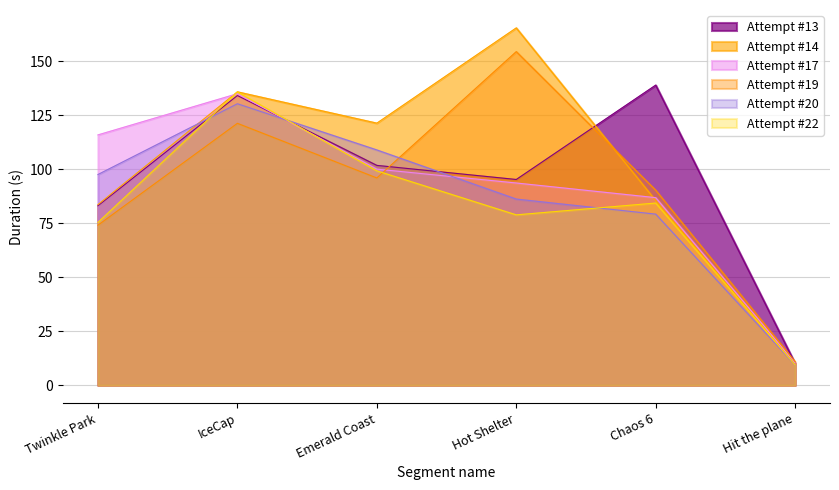

At which label is Attempt #17 closest to 72?

Chaos 6